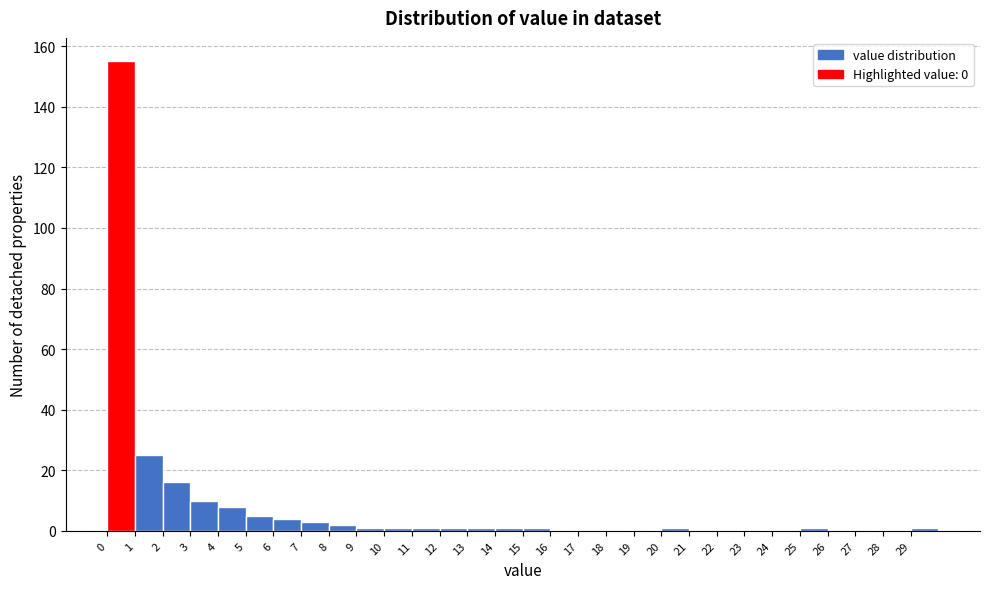

Which range on the x-axis has the tallest bar?

0 to 1